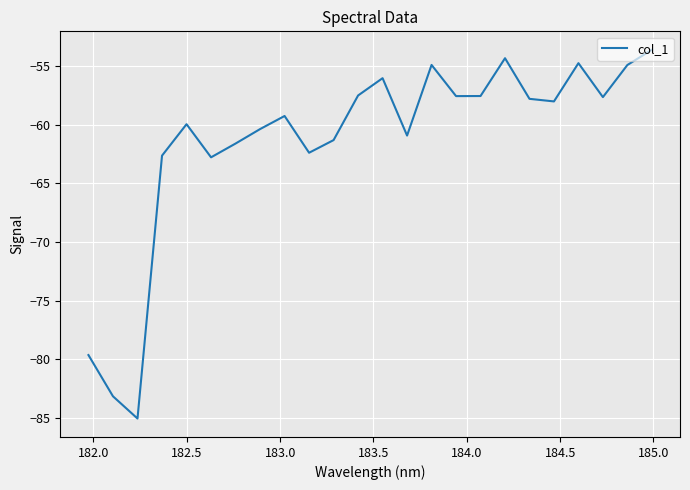

What is the difference between the maximum and minimum values?

31.5